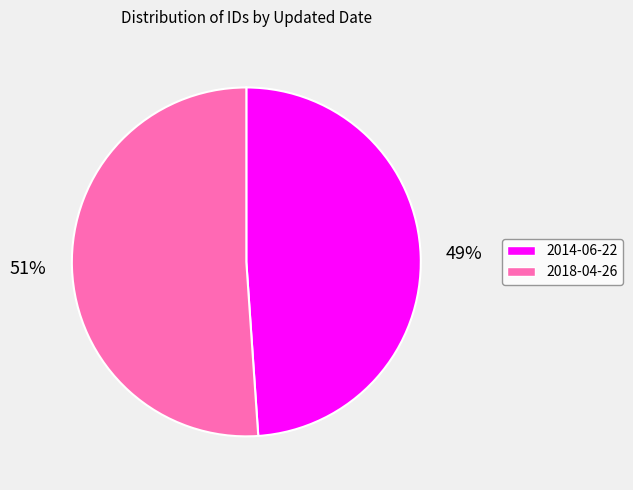

How many segments does this pie chart have?

2